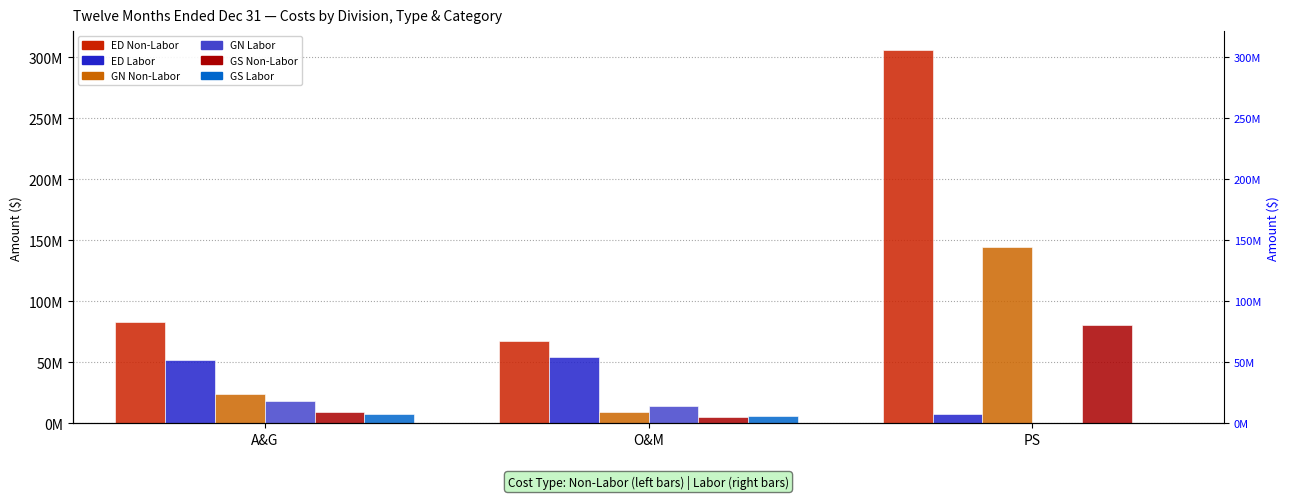

Does the chart contain stacked bars?

No